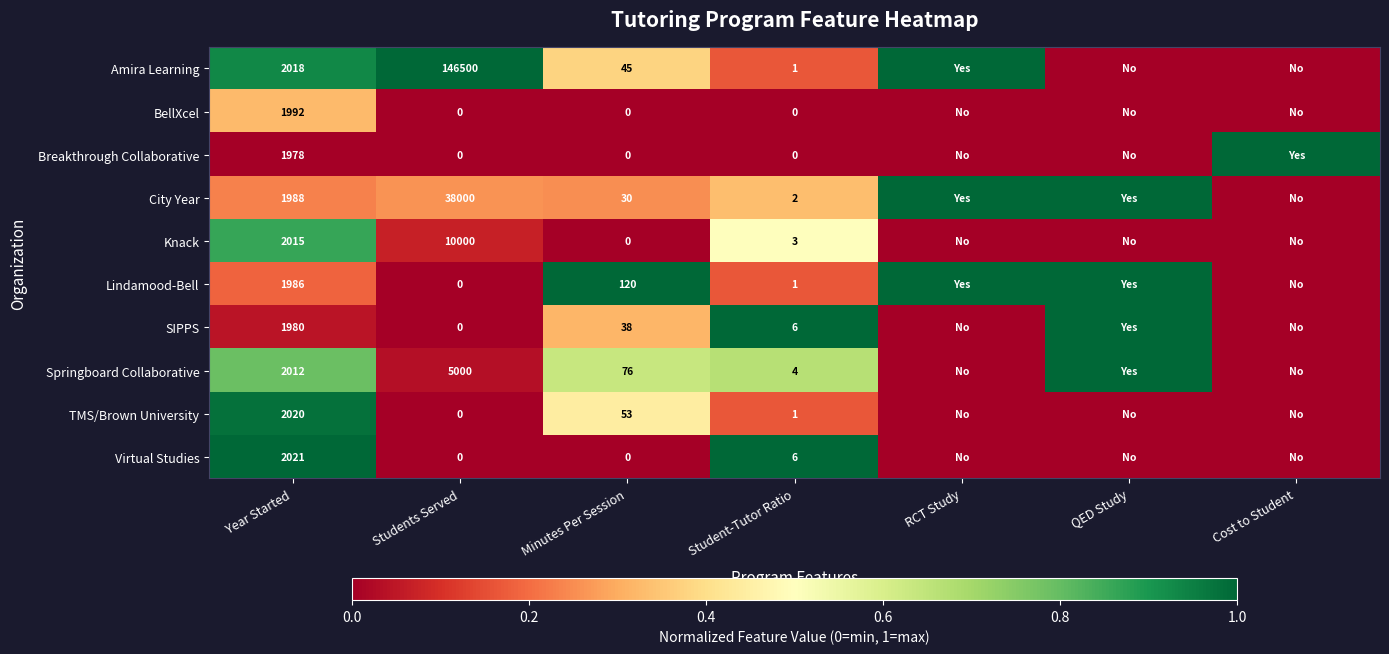

The value of Virtual Studies at Year Started is 1.3. True or false?

False